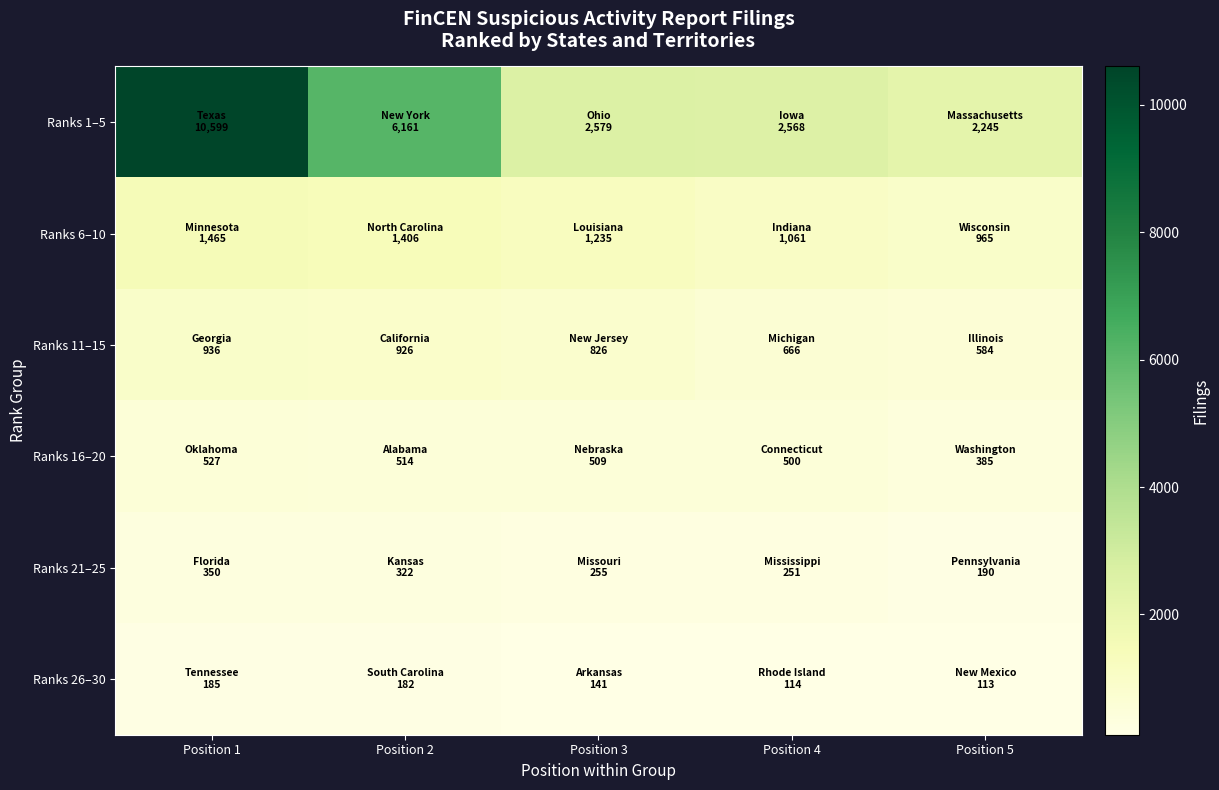

Reading right to left, transcribe all the data shown in this chart.

Ranks 1–5: Position 5=2245	Position 4=2568	Position 3=2579	Position 2=6161	Position 1=10599
Ranks 6–10: Position 5=965	Position 4=1061	Position 3=1235	Position 2=1406	Position 1=1465
Ranks 11–15: Position 5=584	Position 4=666	Position 3=826	Position 2=926	Position 1=936
Ranks 16–20: Position 5=385	Position 4=500	Position 3=509	Position 2=514	Position 1=527
Ranks 21–25: Position 5=190	Position 4=251	Position 3=255	Position 2=322	Position 1=350
Ranks 26–30: Position 5=113	Position 4=114	Position 3=141	Position 2=182	Position 1=185